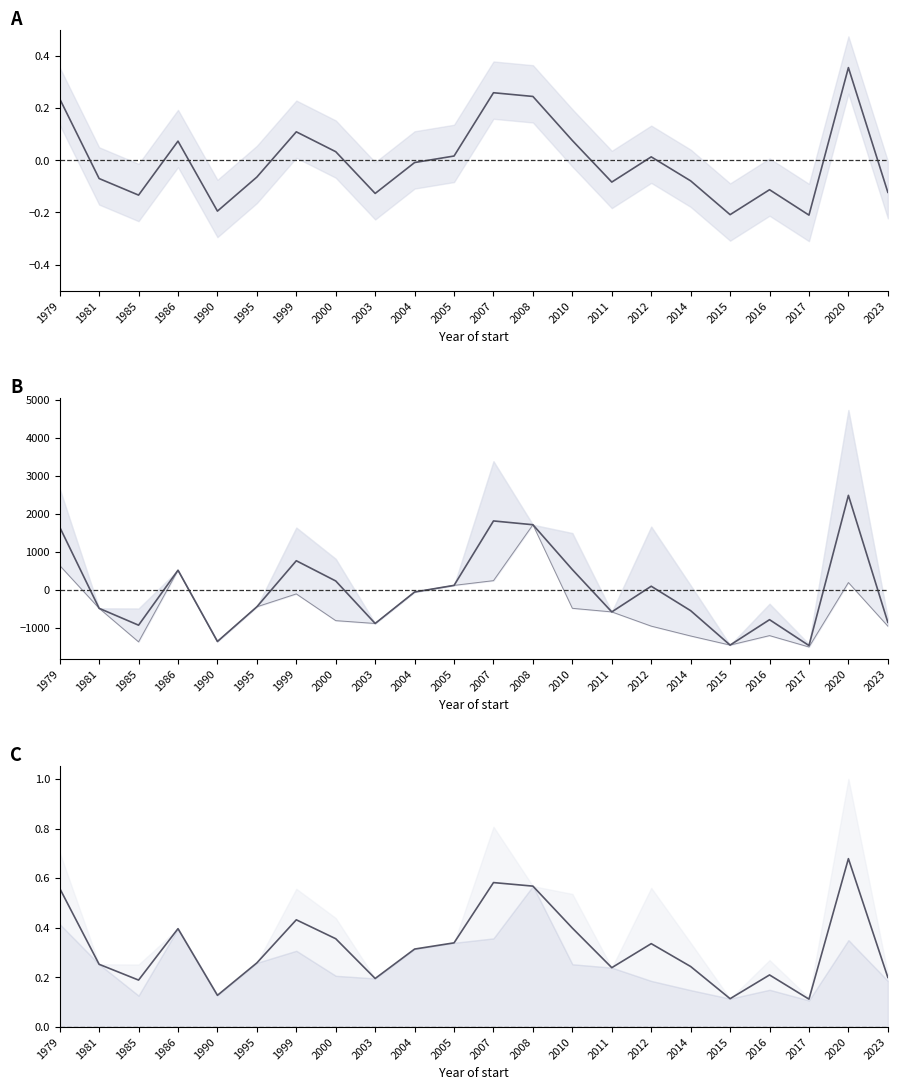

How many data points in Salario_mean are above 0?

10